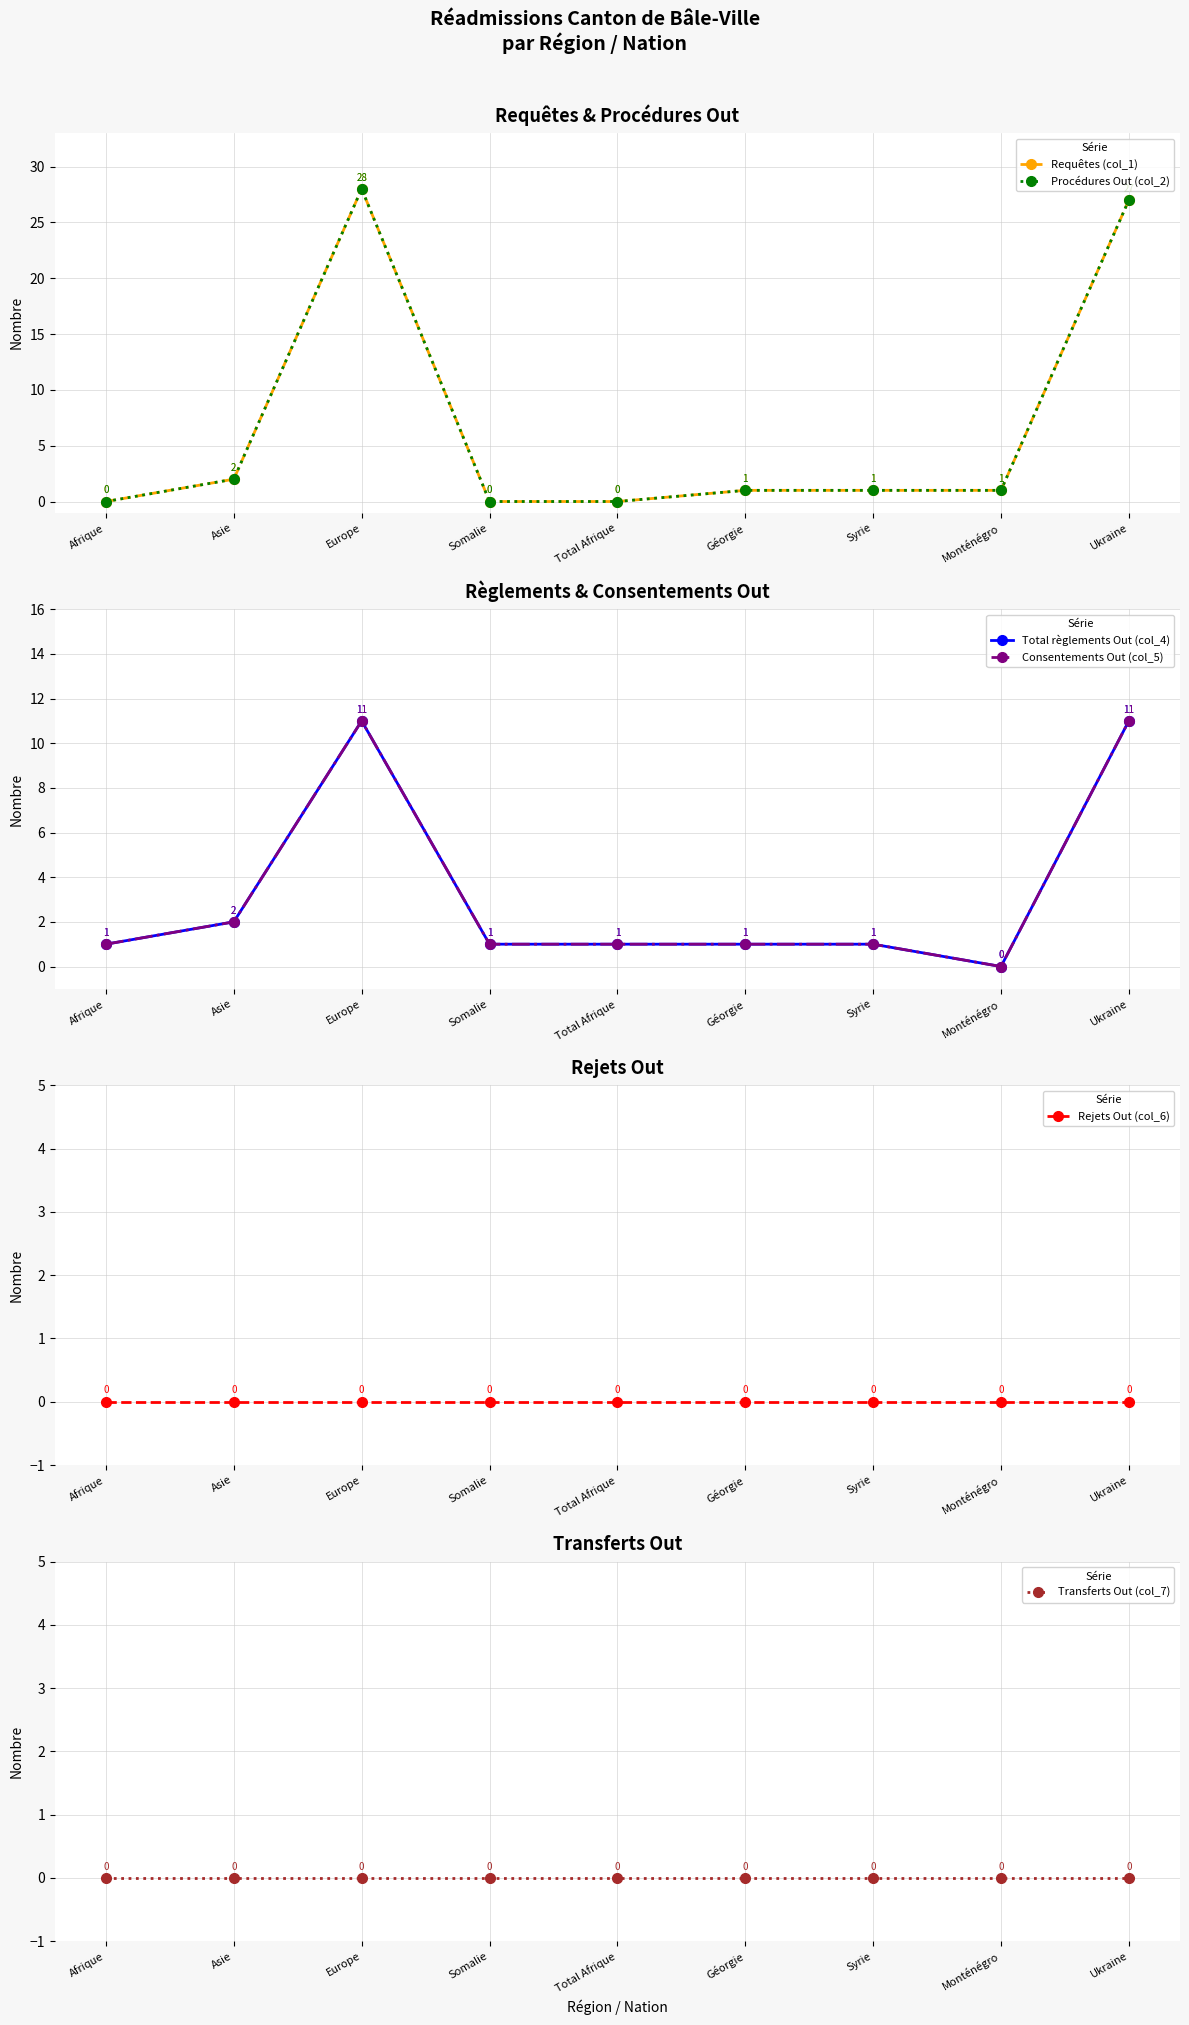

True or false: Procédures Out (col_2) has more than 1 interior local peaks.

False